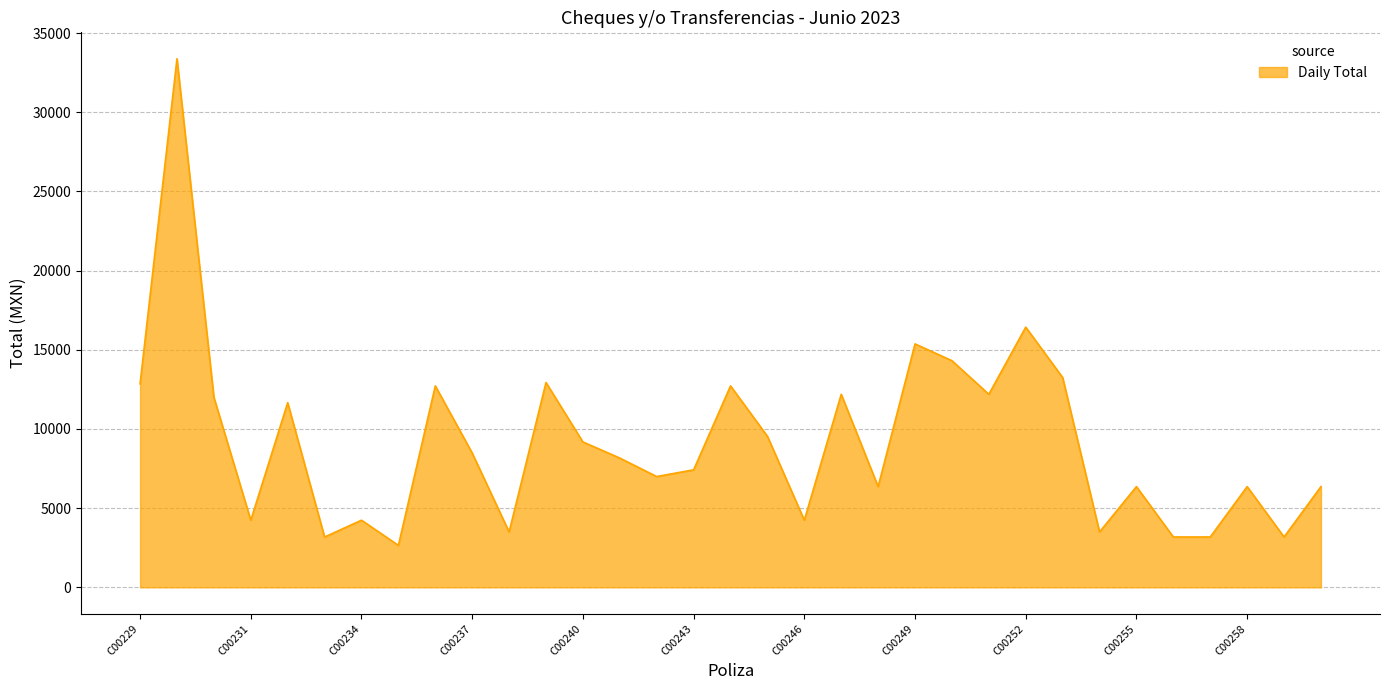

What is the difference between the maximum and minimum values?

30724